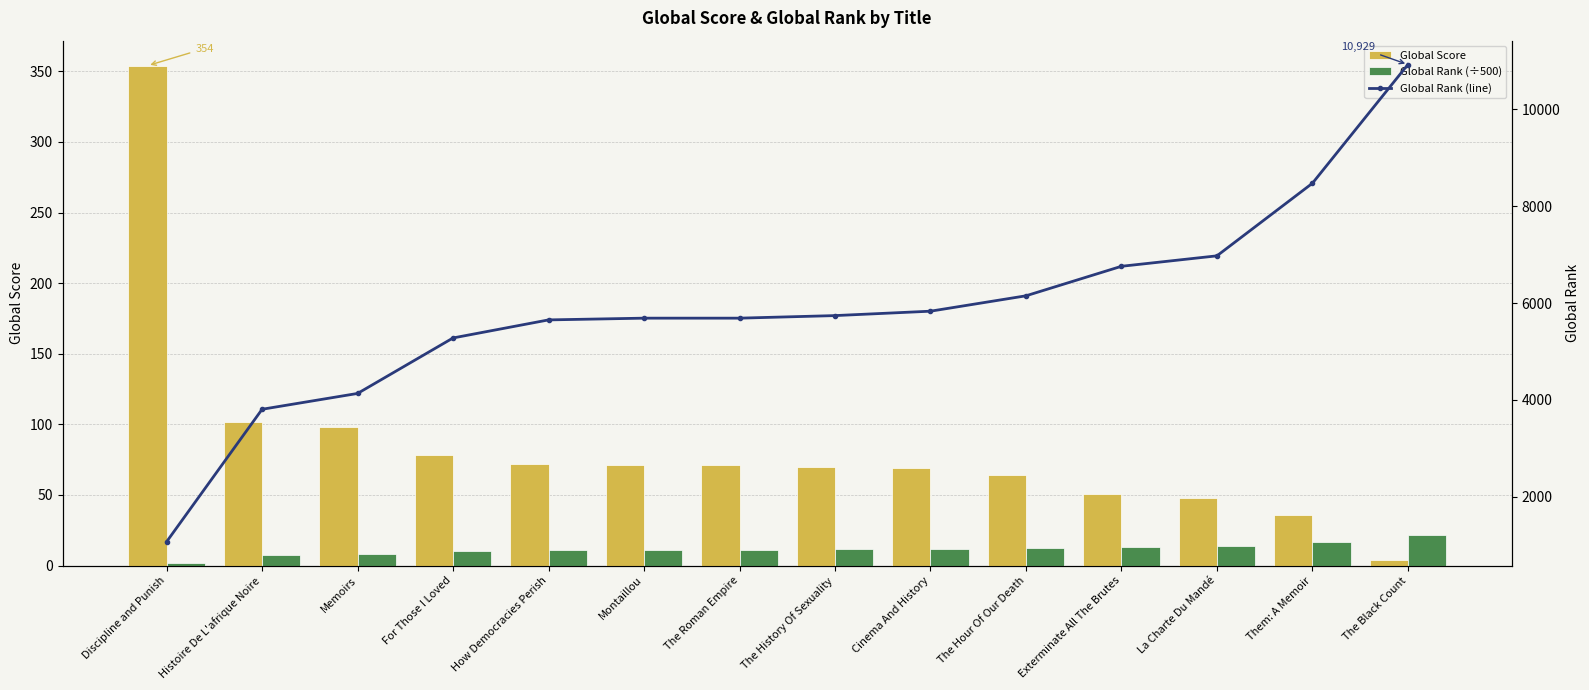

What is the difference between the maximum and minimum values in the Global Rank (line) series?

9863.0